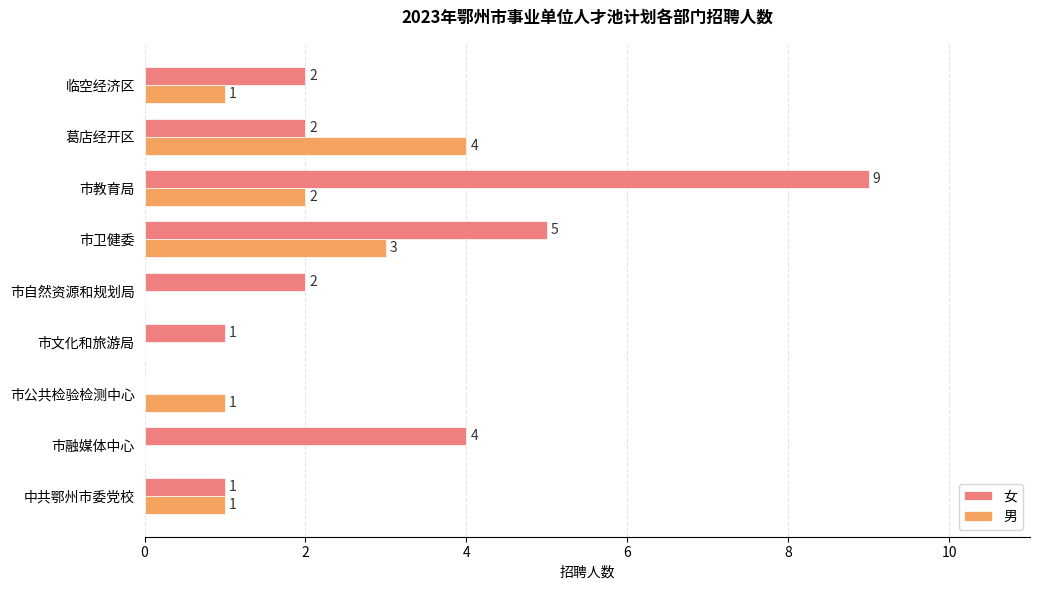

At which label is 女 closest to 4?

市融媒体中心